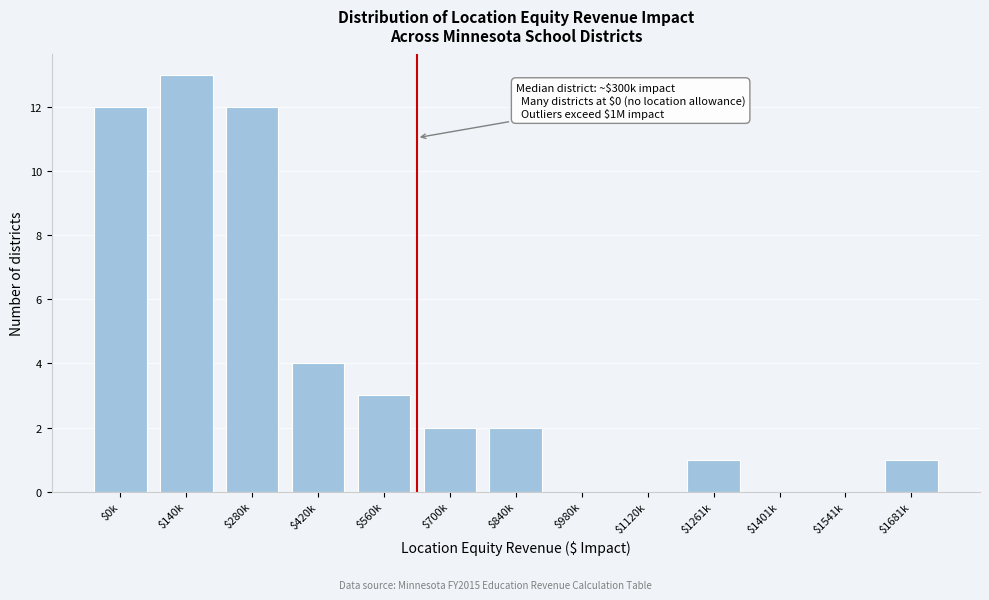

What is the maximum value shown in the chart?

13